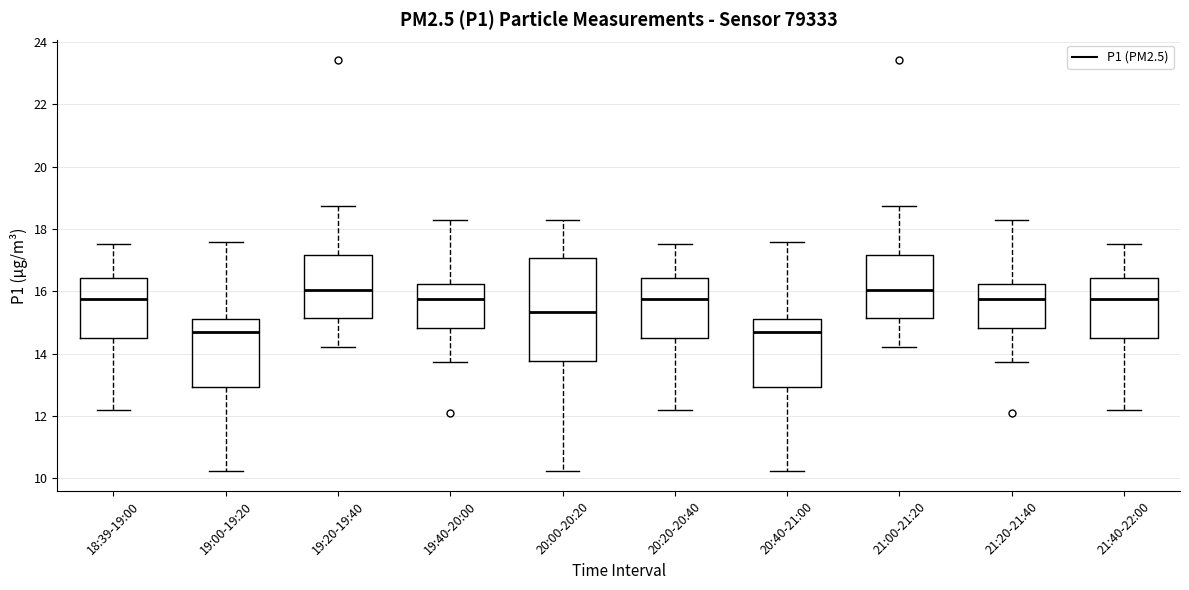

Where does the lower whisker of the box for 19:40-20:00 end on the y-axis? The values are not printed on the chart, so give them approximately, as read against the axis.

13.8